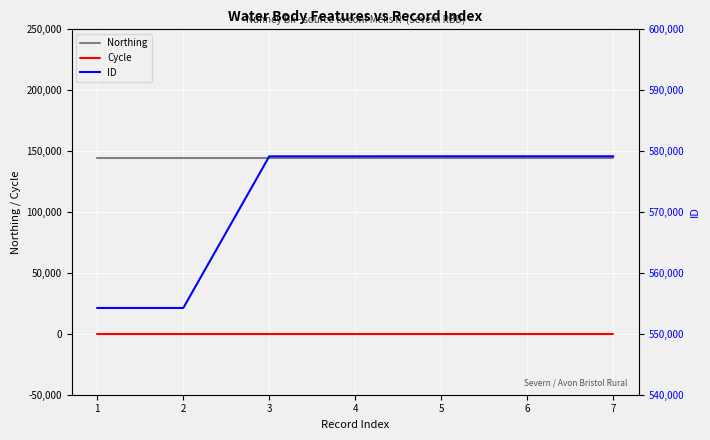

How many interior local peaks does the ID series have?

2